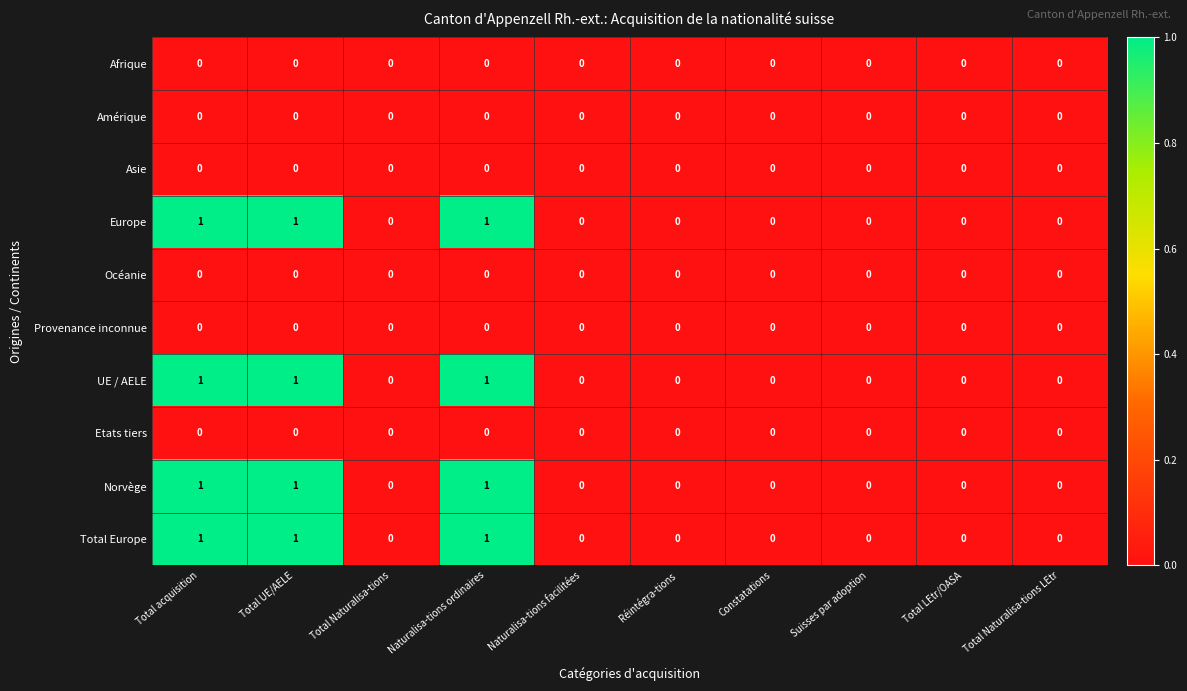

The value of Afrique at Total acquisition is 0. True or false?

True